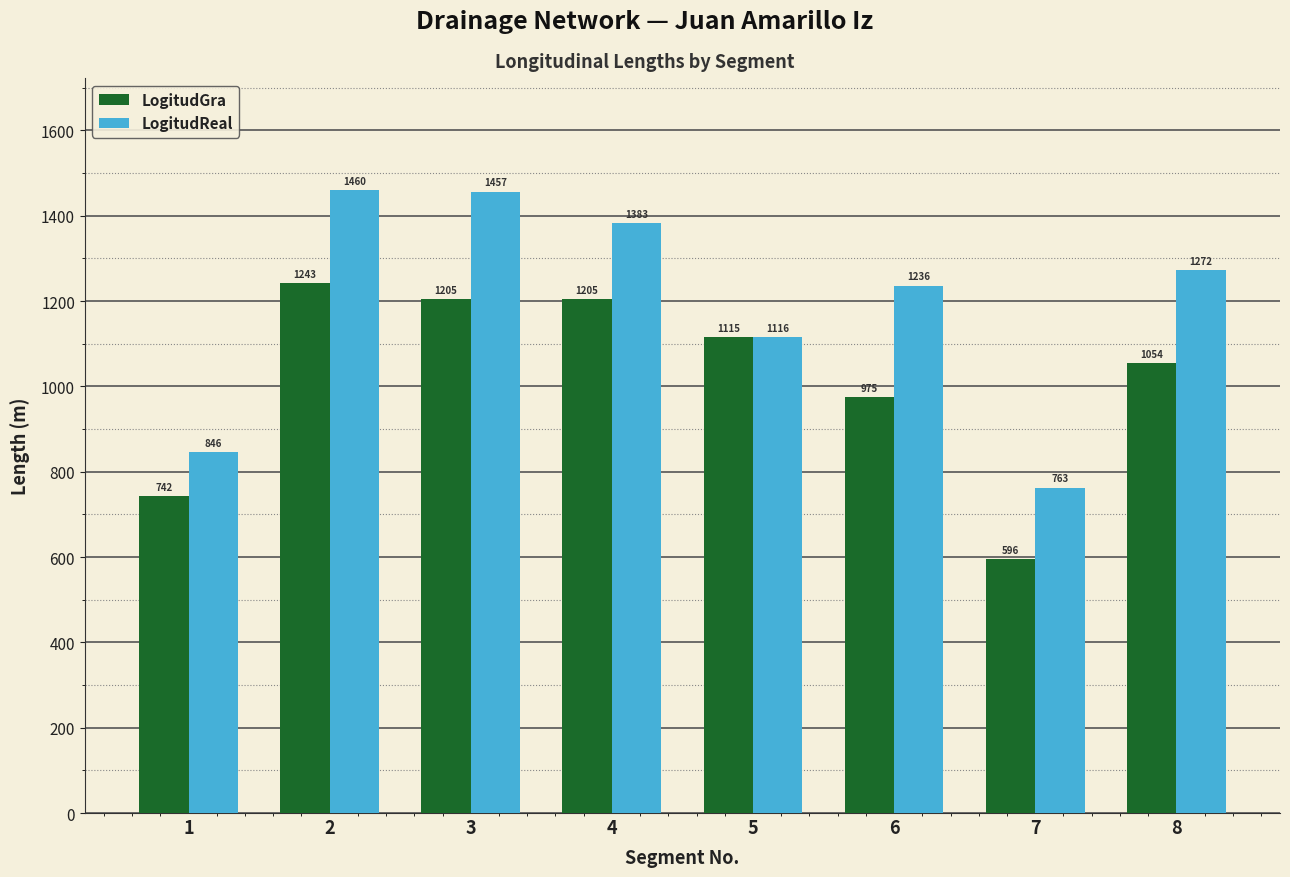

Between 6 and 7, which series saw the biggest shift?

LogitudReal